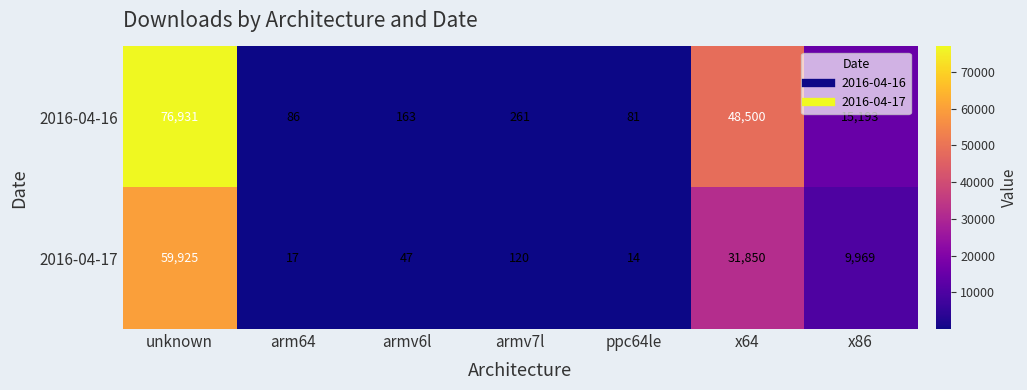

How many data points does each series have?

7